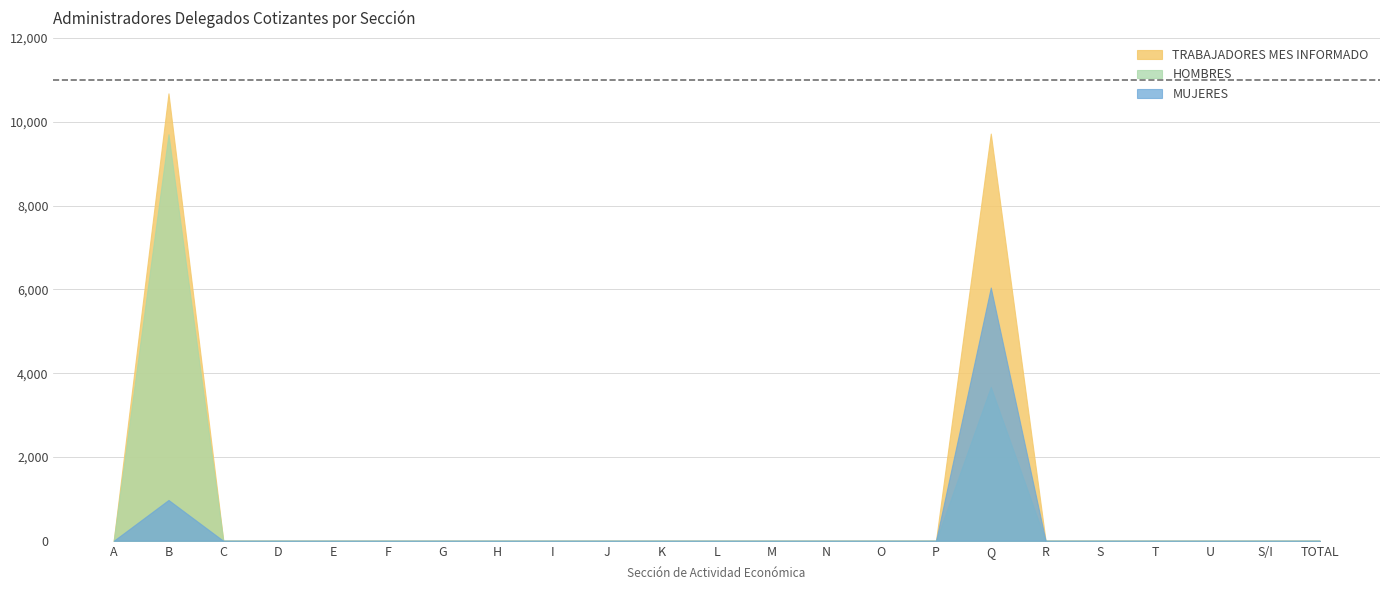

Rank the series at O from highest to lowest value.

HOMBRES, MUJERES, TRABAJADORES MES INFORMADO